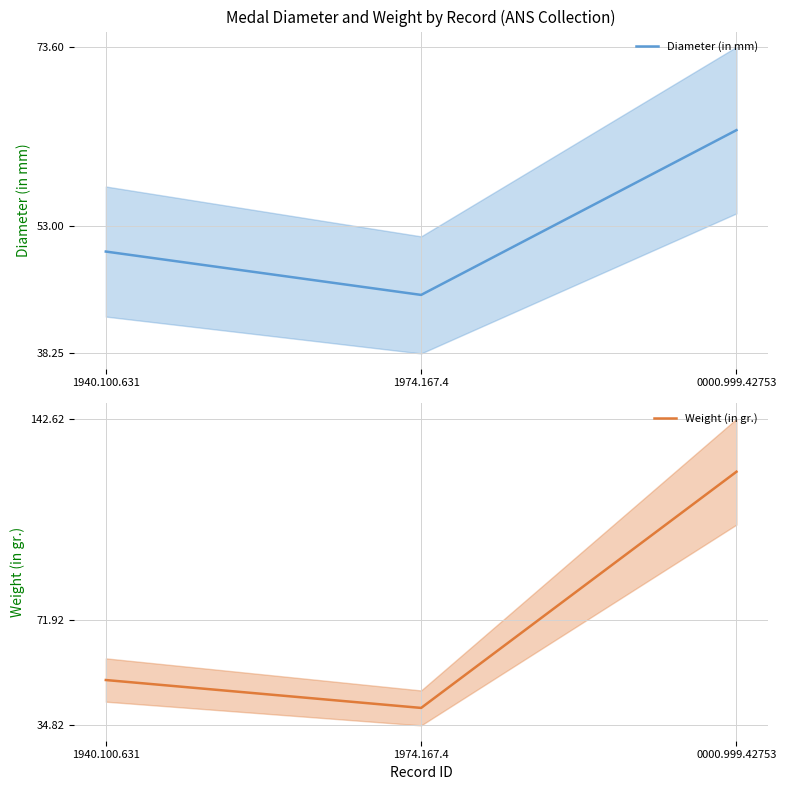

What is the sum of all Diameter (in mm) values?

159